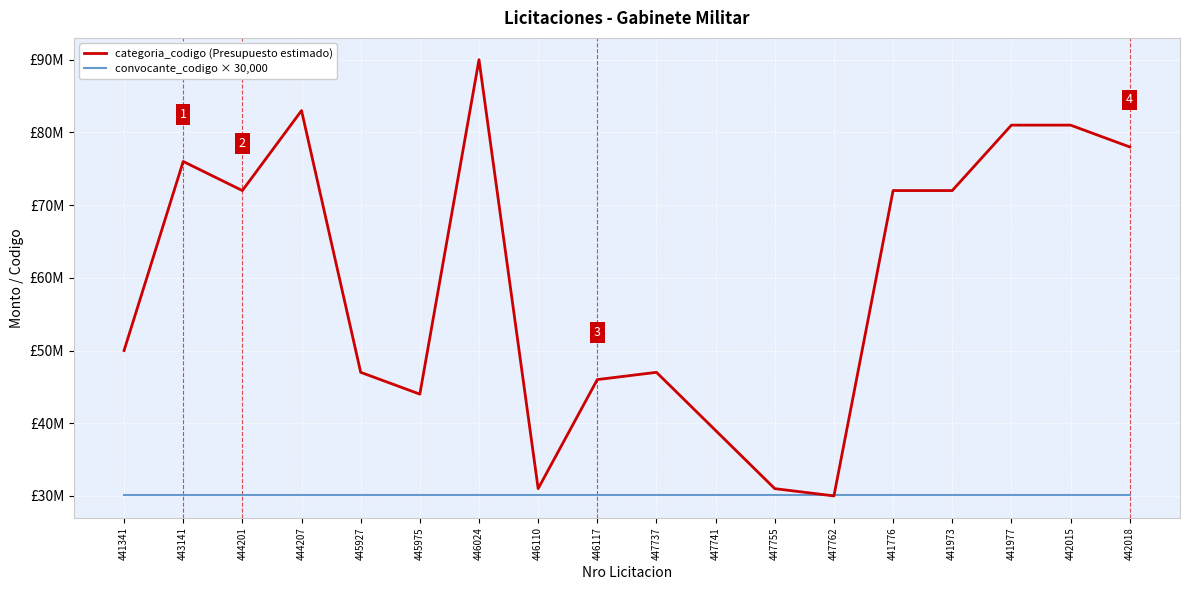

What are all the series names shown in the legend?

categoria_codigo (Presupuesto estimado), convocante_codigo × 30,000